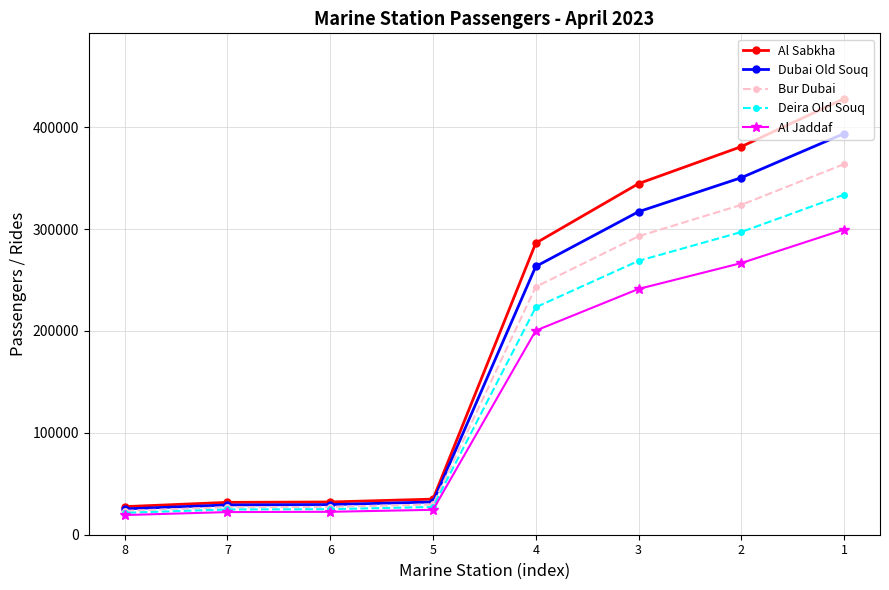

Rank the series by their average value, from highest to lowest.

Al Sabkha, Dubai Old Souq, Bur Dubai, Deira Old Souq, Al Jaddaf